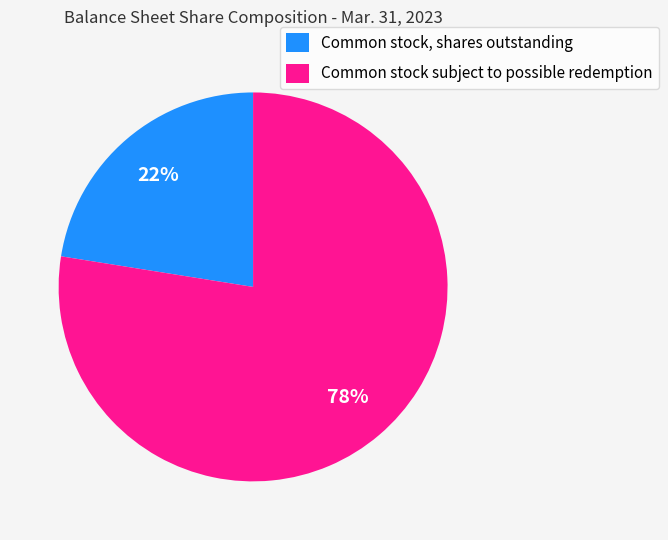

True or false: Common stock, shares outstanding accounts for 10% of the total.

False